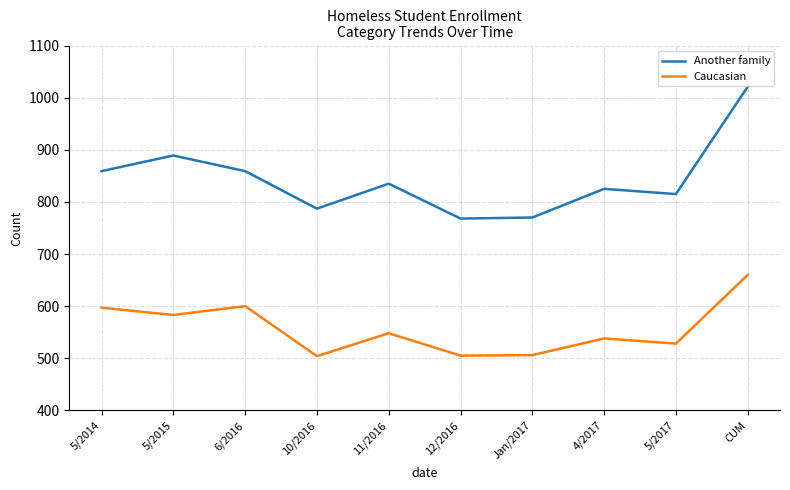

Is the value of Another family at 5/2015 greater than the value of Caucasian at Jan/2017?

Yes